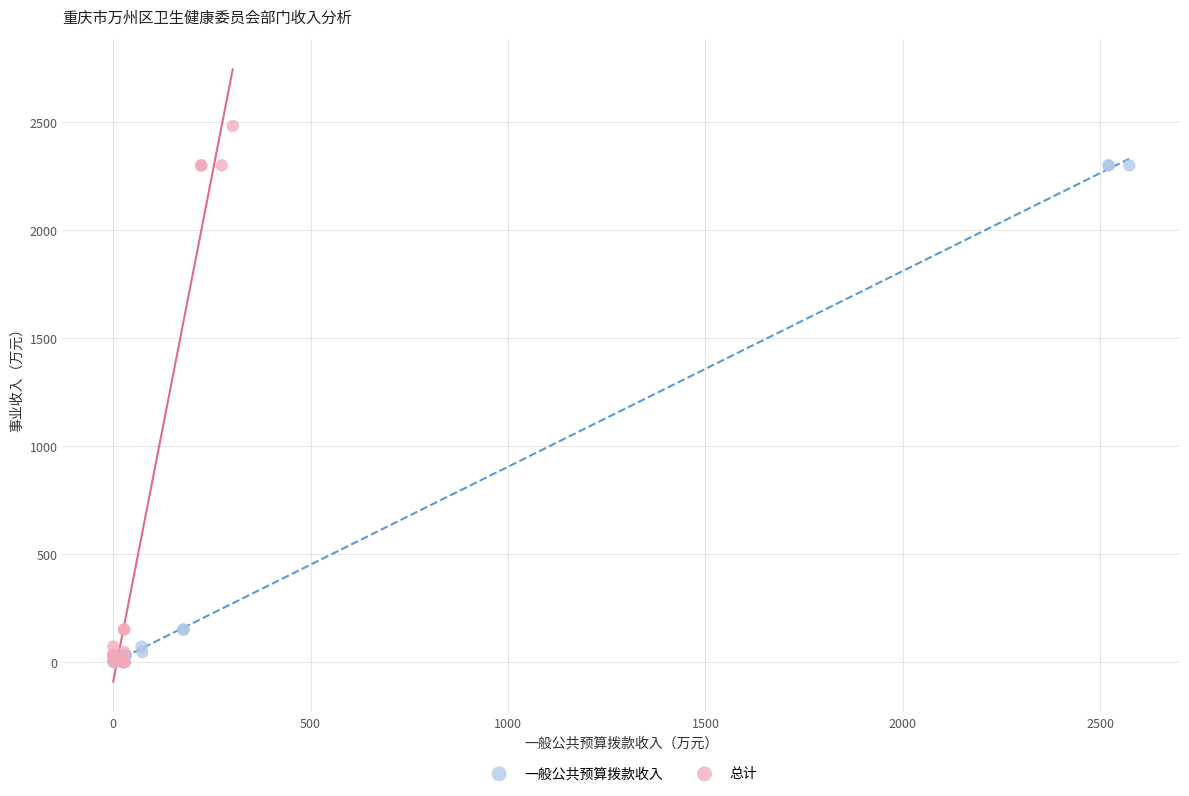

Which series has the largest Y range (max minus min)?

总计